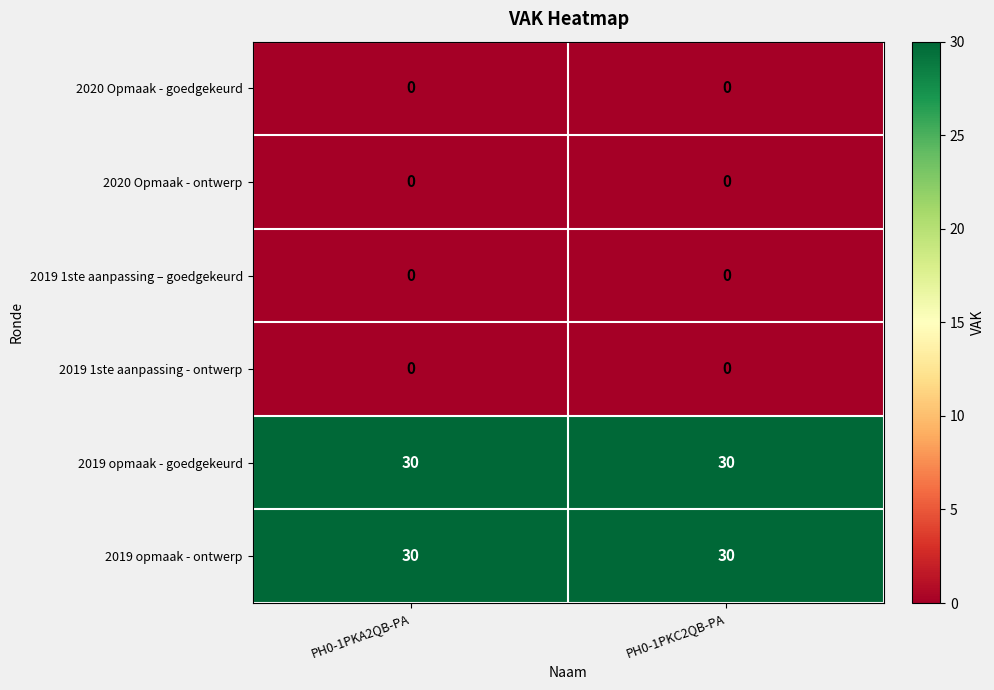

How many data points does each series have?

2